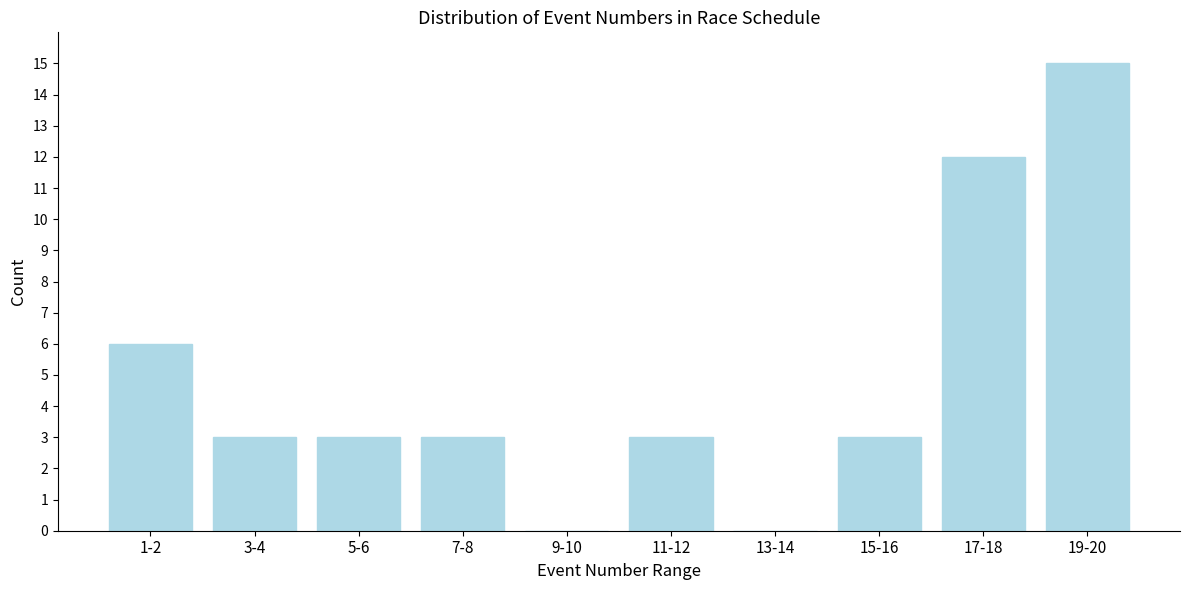

Reading right to left, what are all the values shown in this chart?

19-20=15	17-18=12	15-16=3	13-14=0	11-12=3	9-10=0	7-8=3	5-6=3	3-4=3	1-2=6